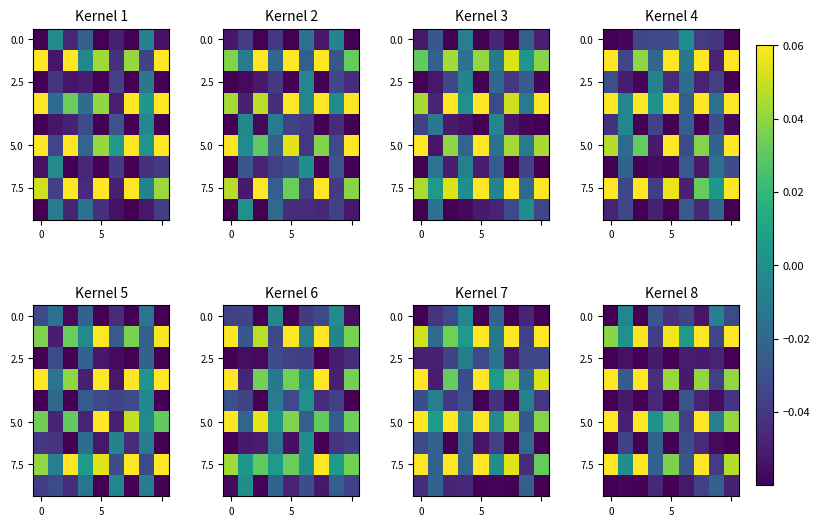

At how many categories does at least one series exceed 0?

8